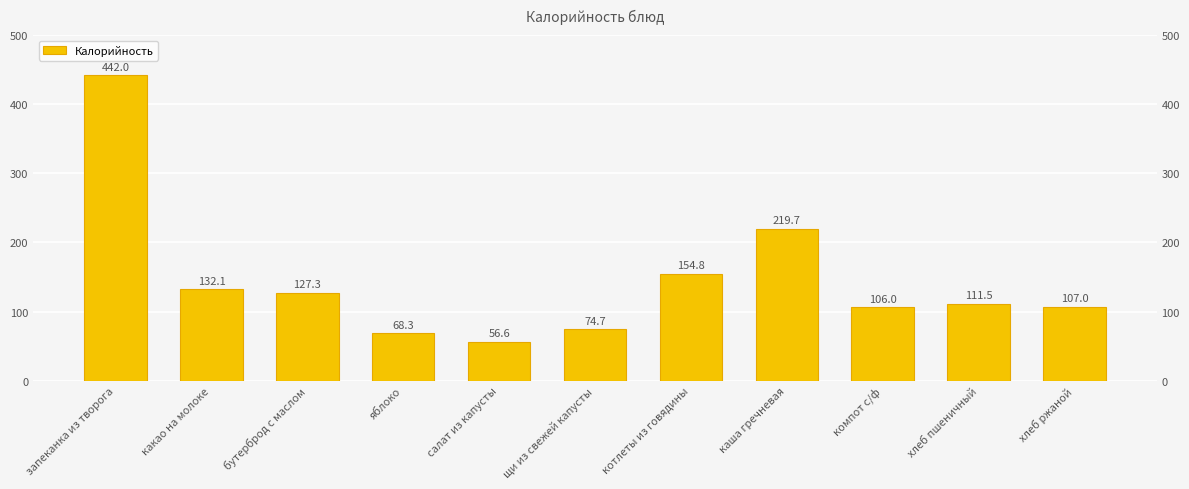

What is the maximum value shown in the chart?

442.0